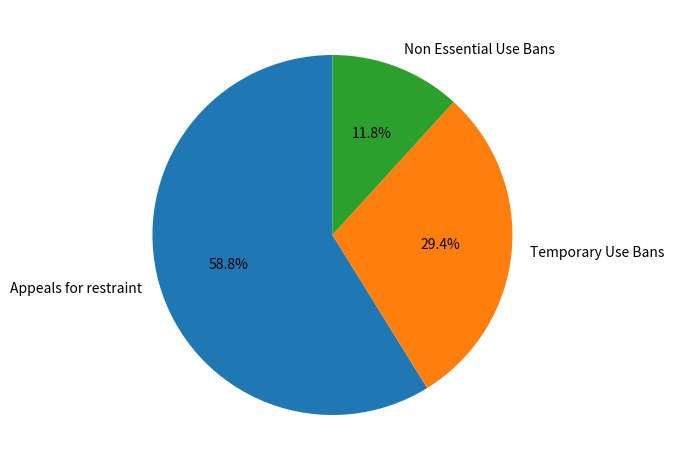

How many segments does this pie chart have?

3